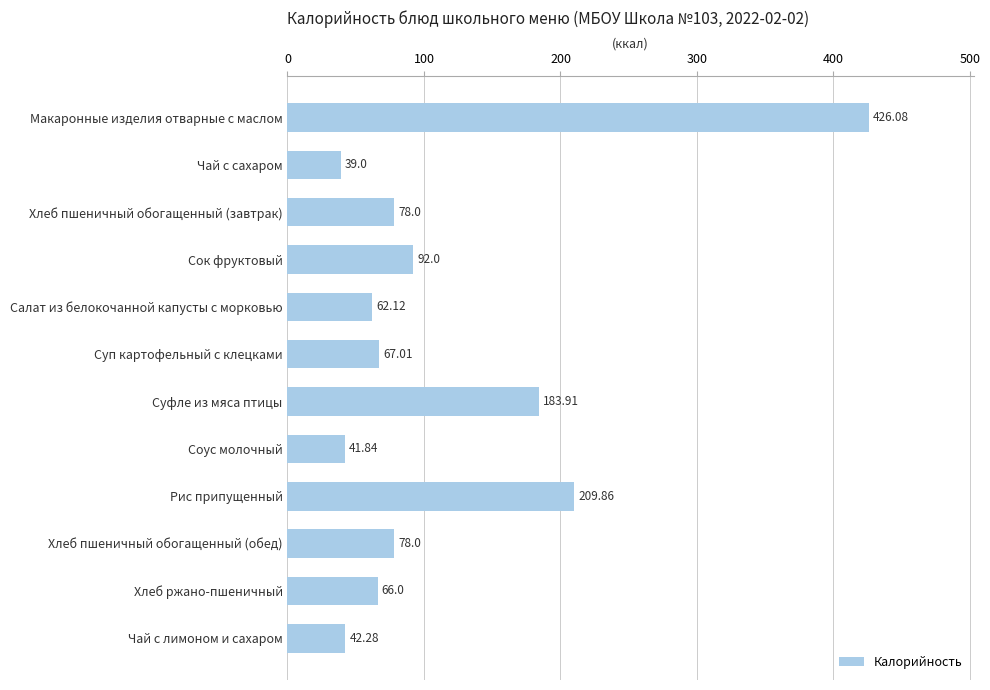

Between Сок фруктовый and Хлеб пшеничный обогащенный (завтрак), which is larger?

Сок фруктовый